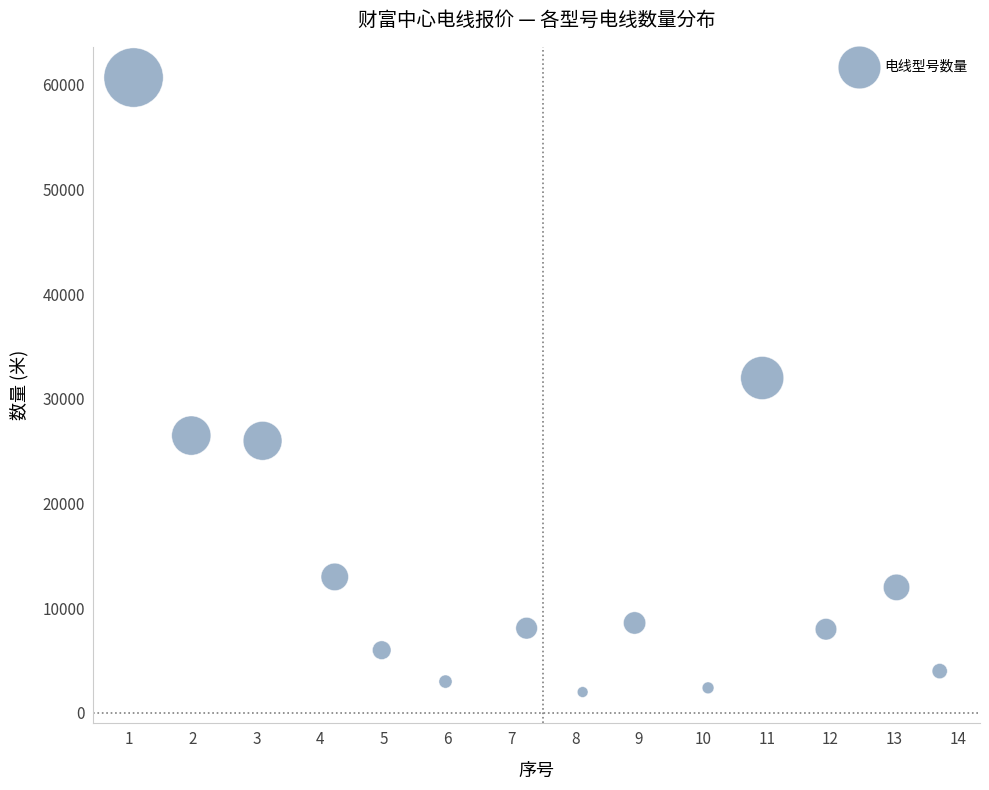

What Y value in the scatter plot is closest to 31350?

32000